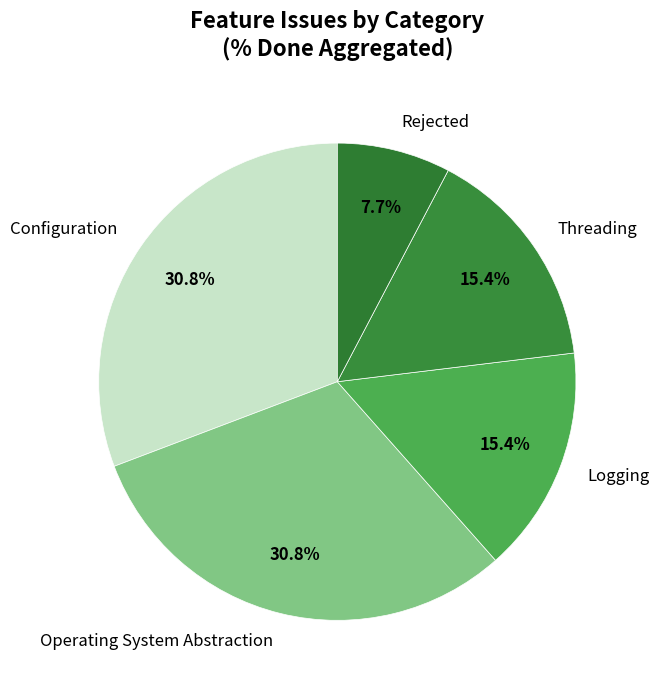

What is the smallest slice in the pie chart?

Rejected